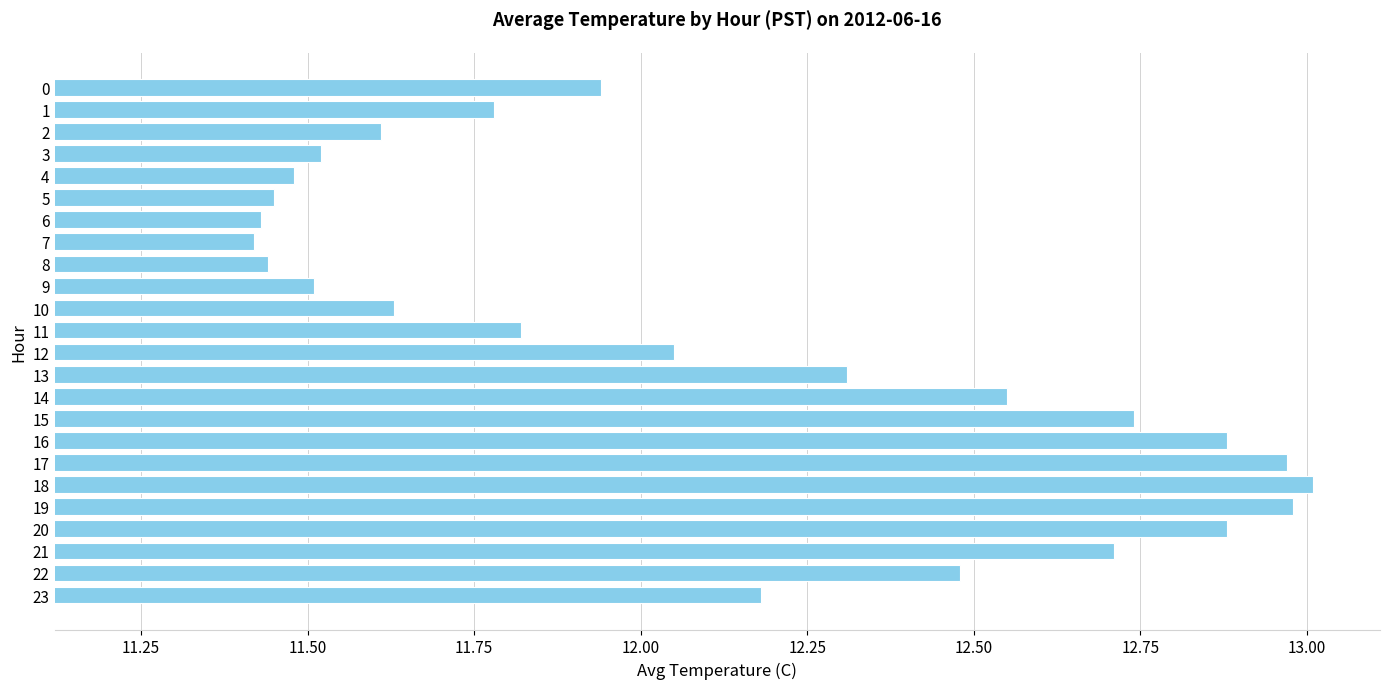

What is the sum of all values?

290.8